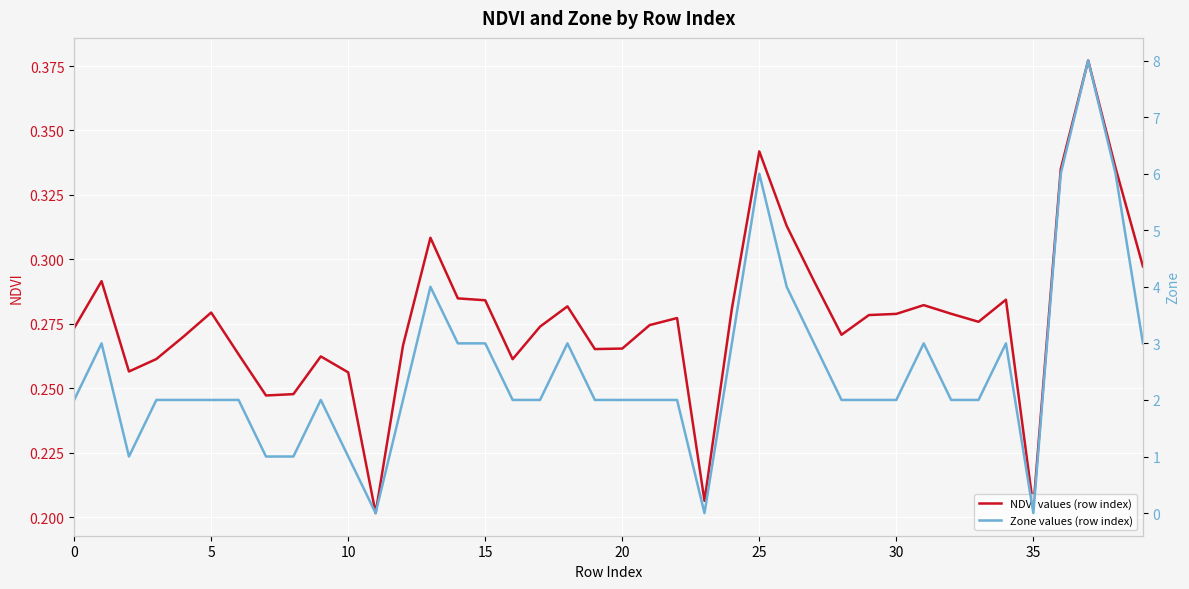

What are all the series names shown in the legend?

NDVI values (row index), Zone values (row index)